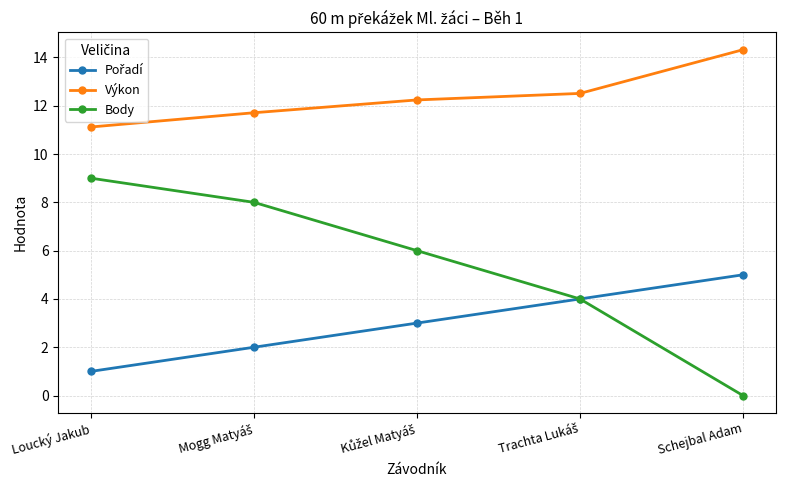

What position from the left is Schejbal Adam?

5